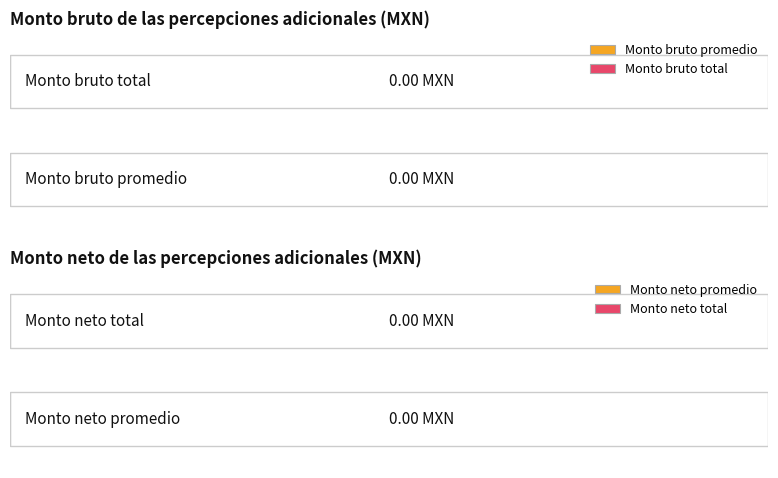

Are the bars grouped side by side (vs. stacked)?

Yes